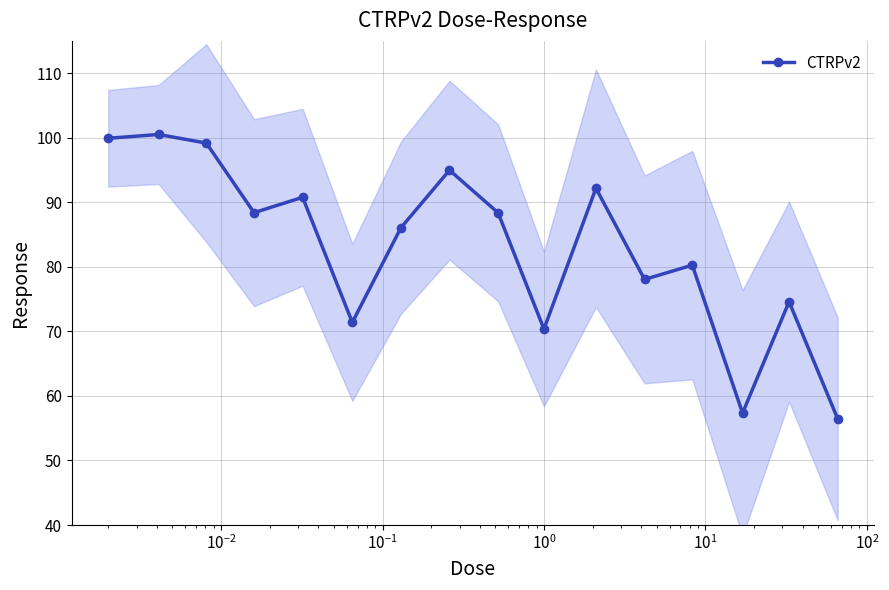

What is the maximum value shown in the chart?

100.5